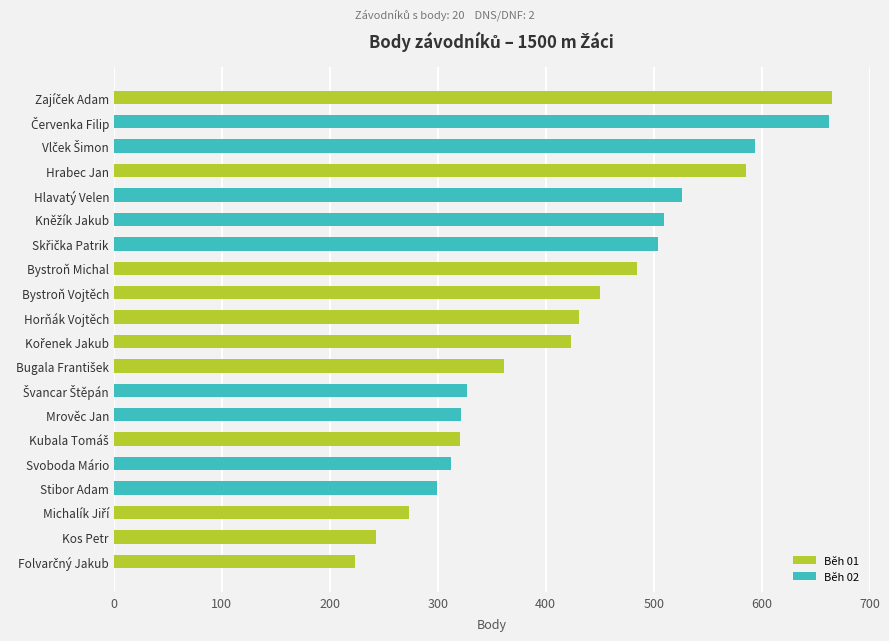

Read the value at Stibor Adam.

299